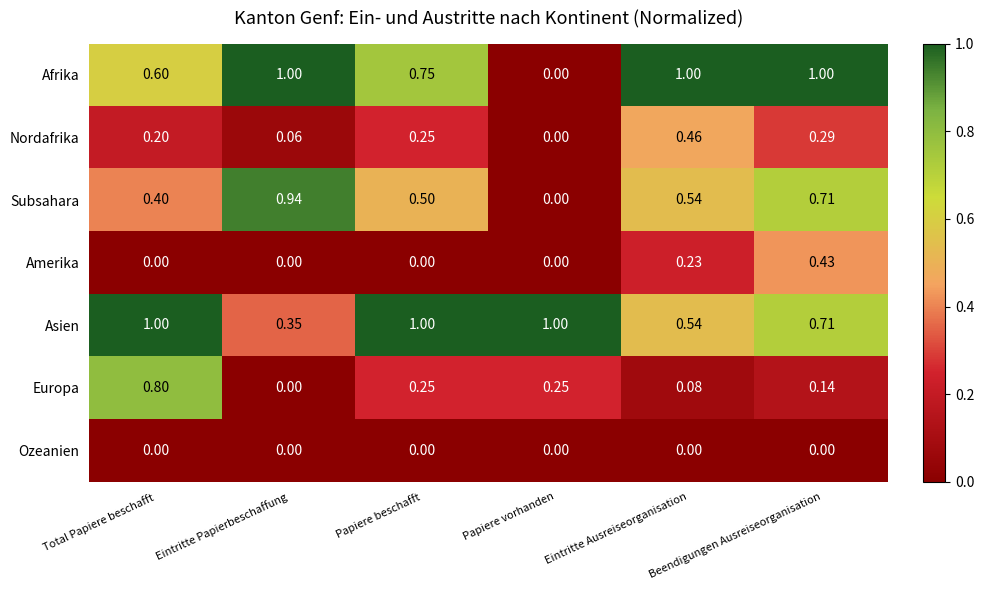

Which category has the lowest value in the Nordafrika series?

Papiere vorhanden